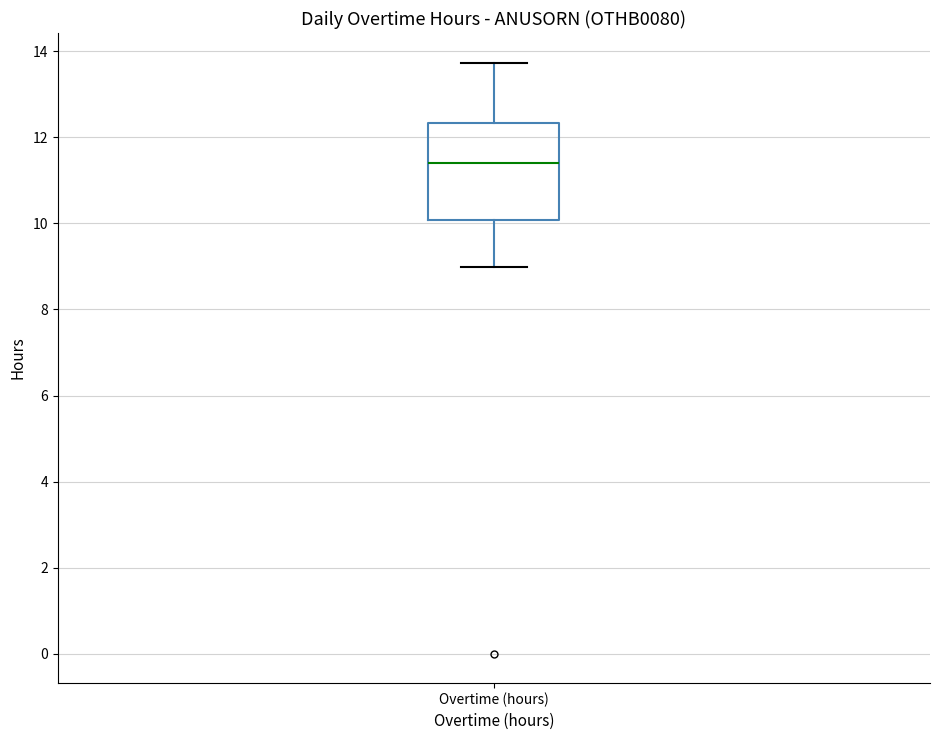

Transcribe this box plot: give where the median line is, the range the box spans, and where the two whiskers end, as read against the y-axis. The values are not printed on the chart, so give them approximately, as read against the axis.

median 11.4, box 10.0 to 12.4, whiskers 9.0 to 13.8